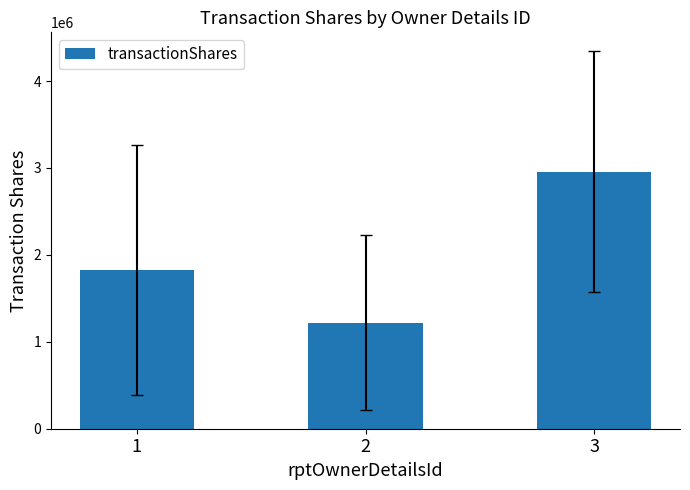

Reading left to right, transcribe all the data shown in this chart.

1824029.0	1218019.2	2955163.0